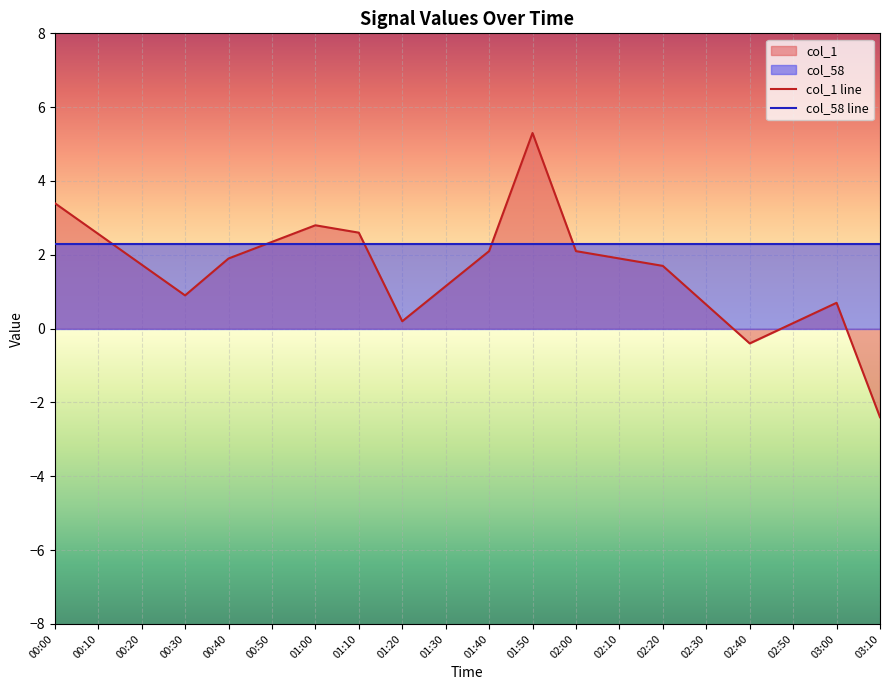

What is the sum of all col_1 line values?

31.4